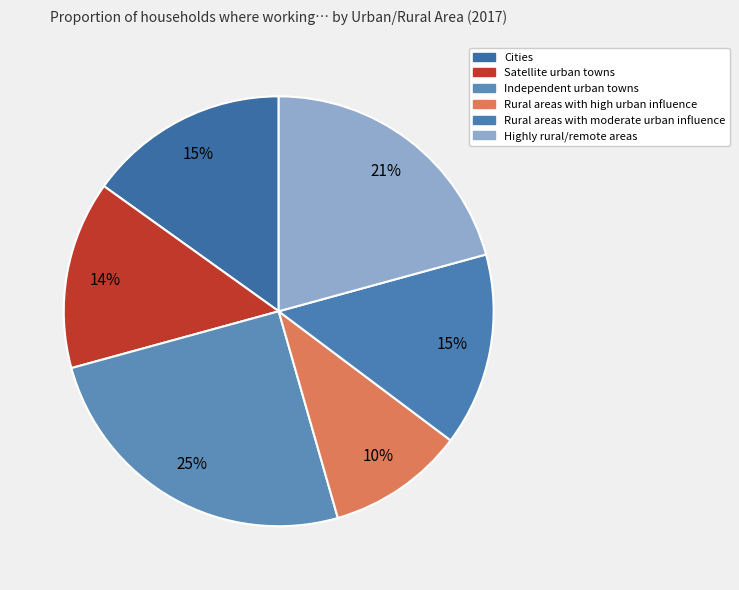

Count the number of slices in the pie.

6